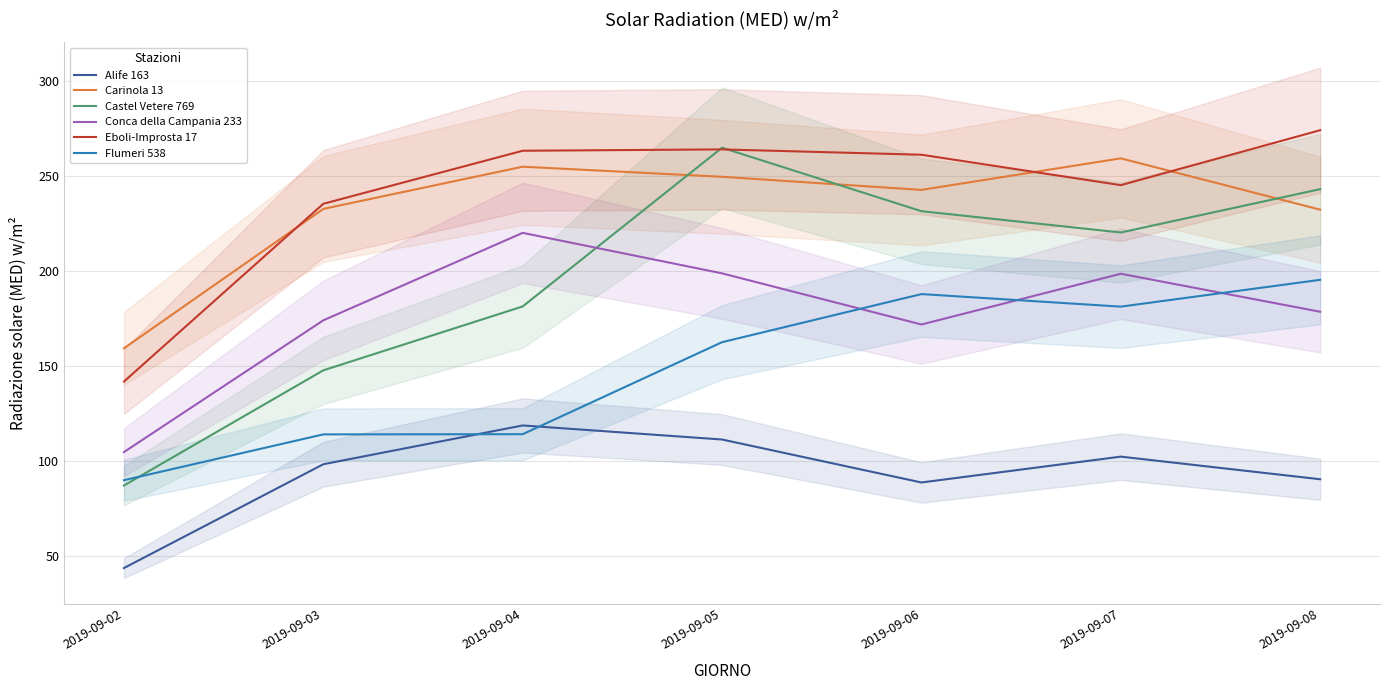

True or false: Flumeri 538 has more than 2 points higher than both neighbors.

False